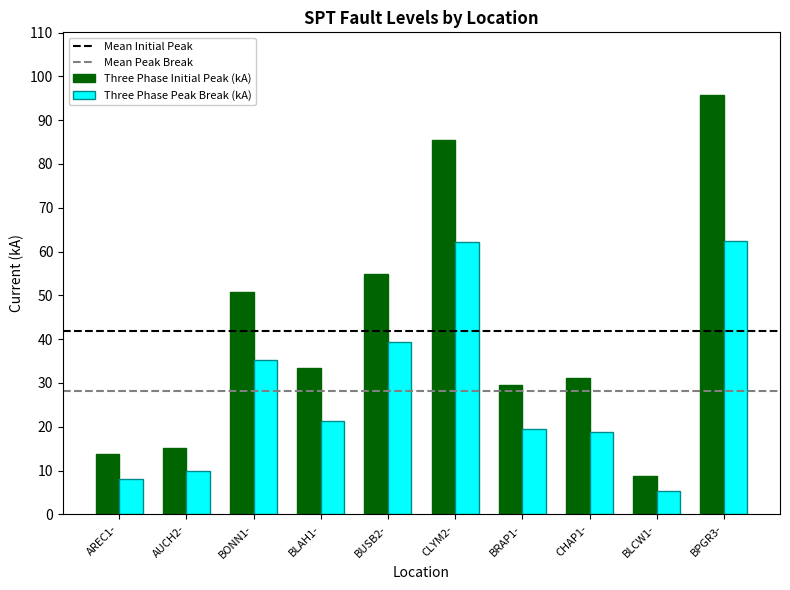

List the series in order of their peak value, lowest first.

Three Phase Peak Break (kA), Three Phase Initial Peak (kA)